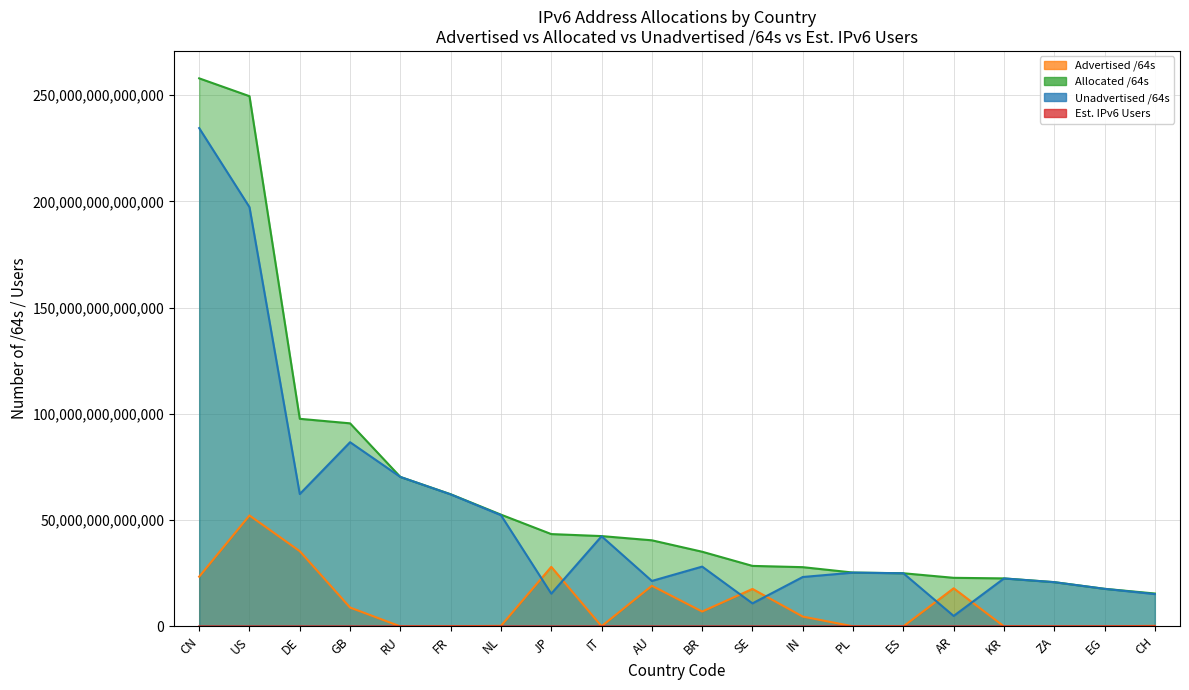

Is the value of Advertised /64s at GB greater than the value of Allocated /64s at IT?

No